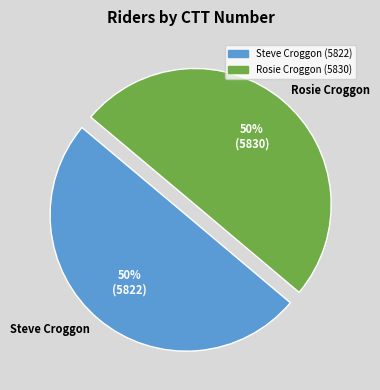

To the nearest percent, what percentage of the pie is Steve Croggon?

50%